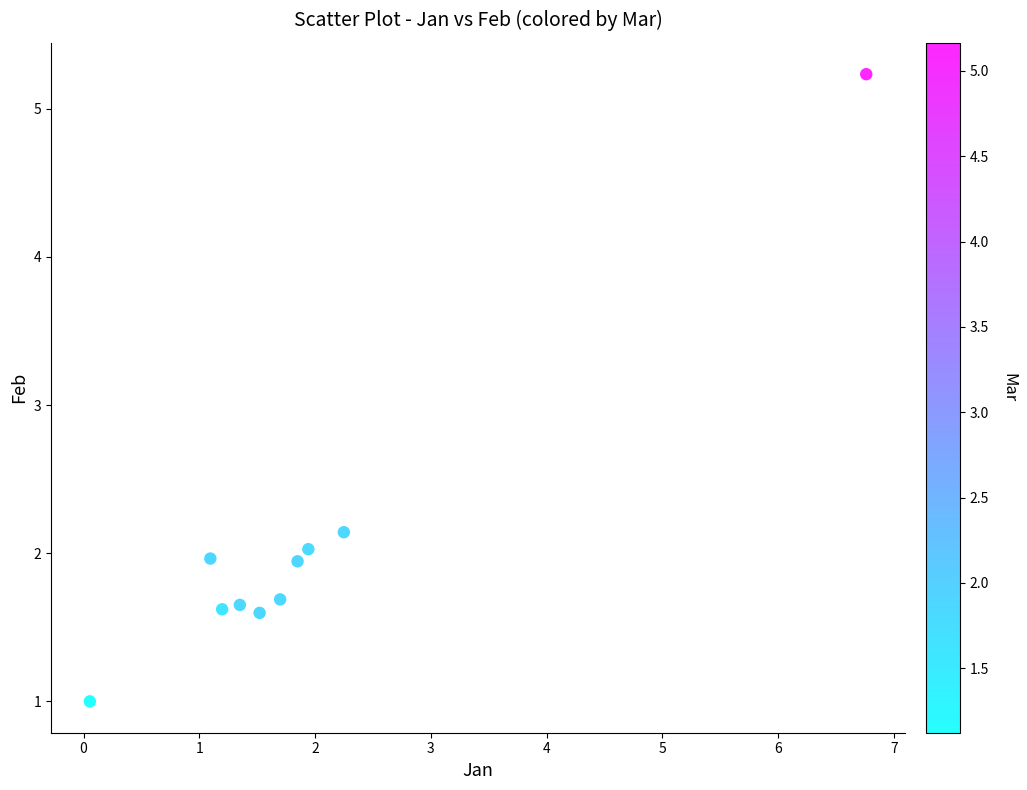

What is the average X value?

2.0